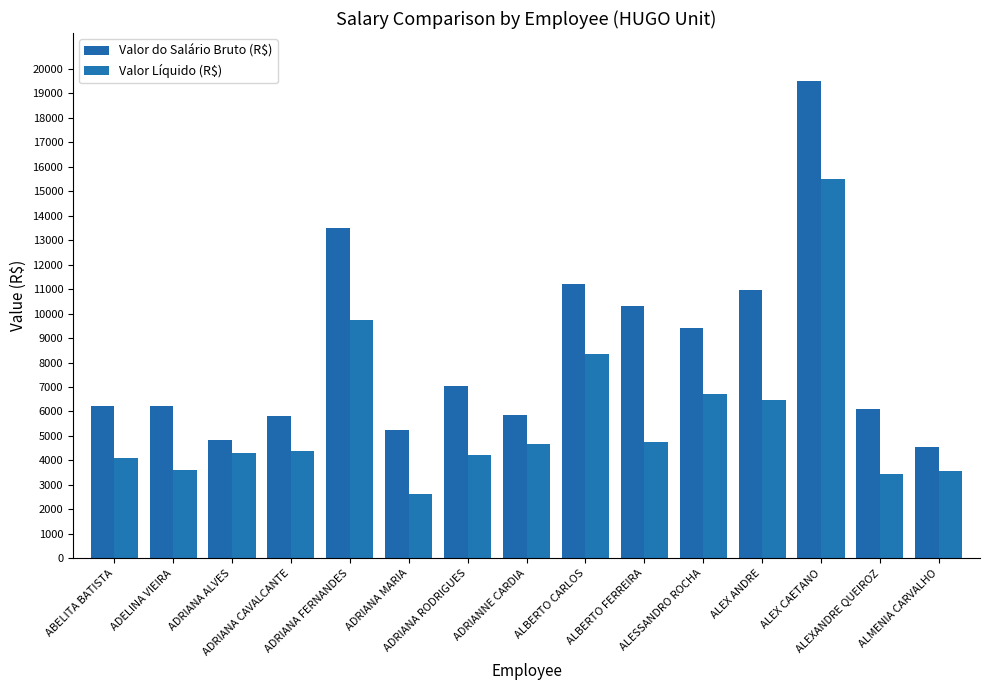

Between ADRIANA MARIA and ADRIANA FERNANDES, which is larger?

ADRIANA FERNANDES